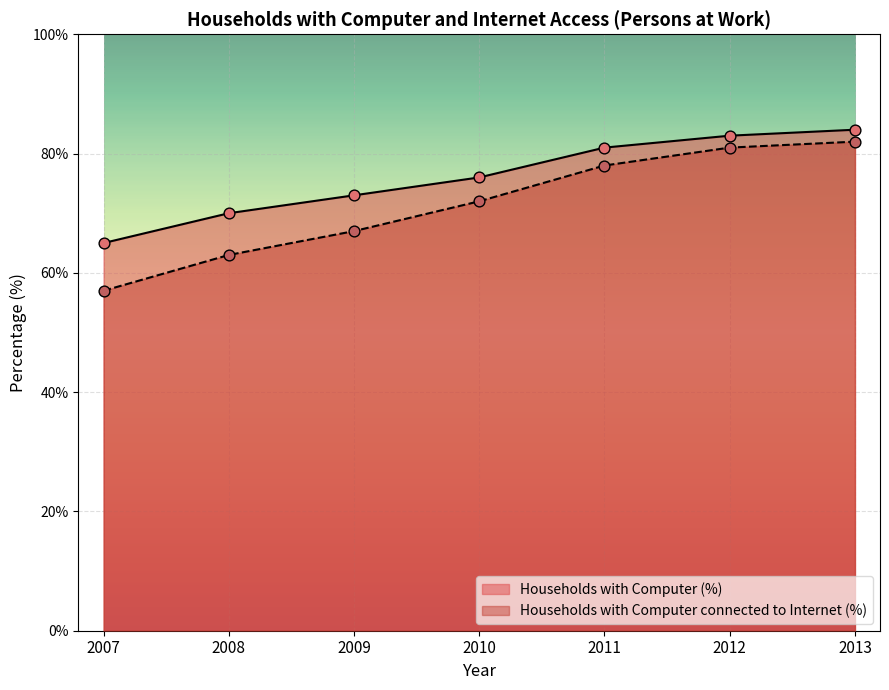

What is the total value across all series at 2007?

122